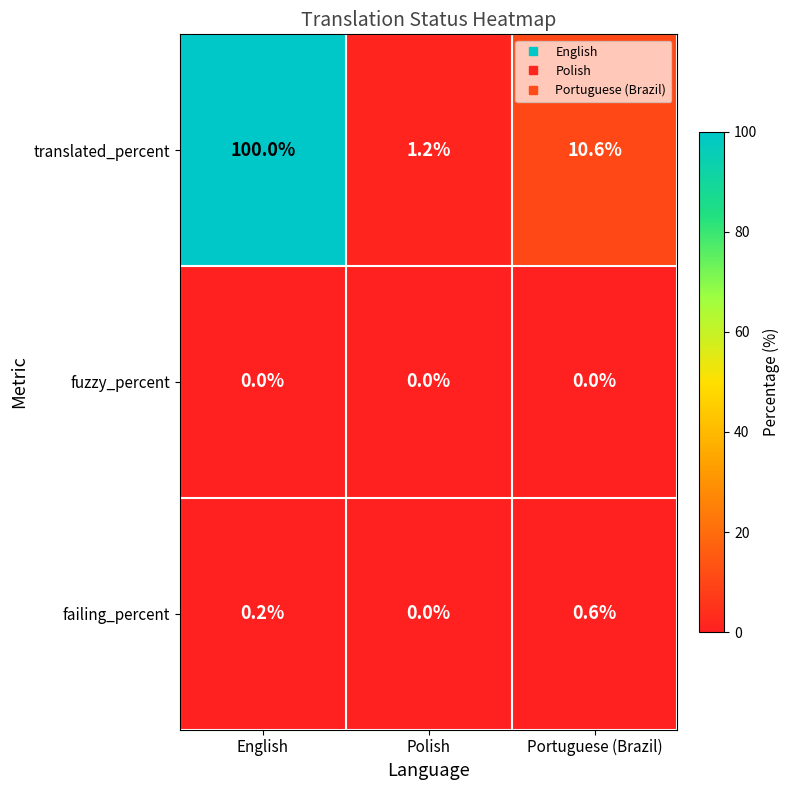

The value of failing_percent at Polish is -0.3. True or false?

False